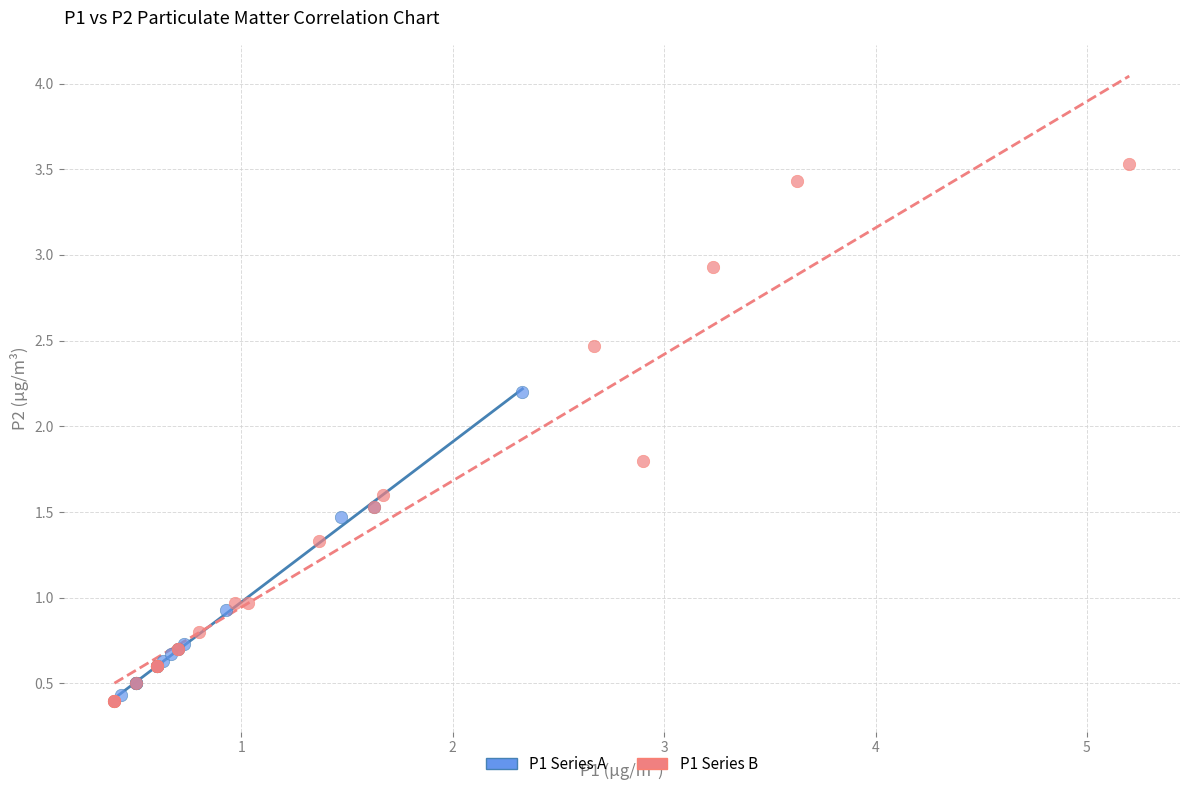

Which series has the widest spread of Y values?

P1 Series B